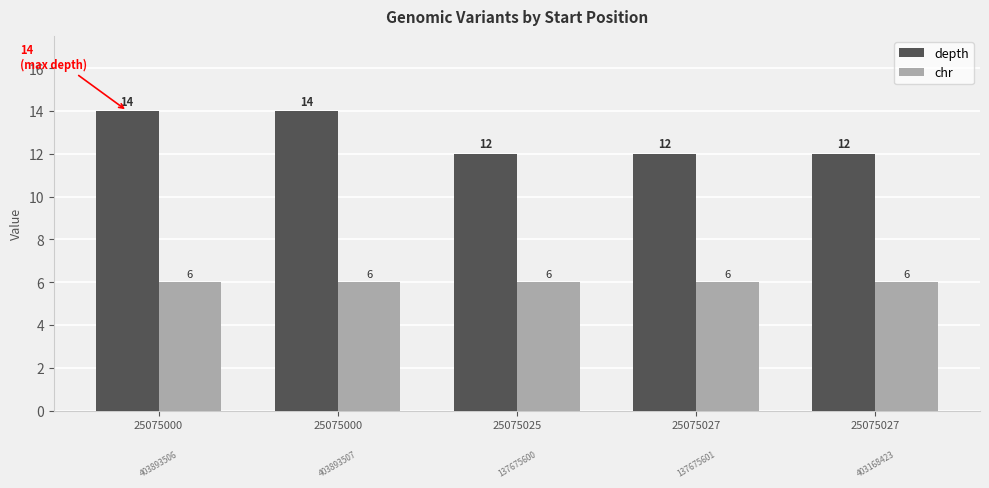

Reading left to right, extract all data points from this chart.

depth: 25075000=14	25075000=14	25075025=12	25075027=12	25075027=12
chr: 25075000=6	25075000=6	25075025=6	25075027=6	25075027=6